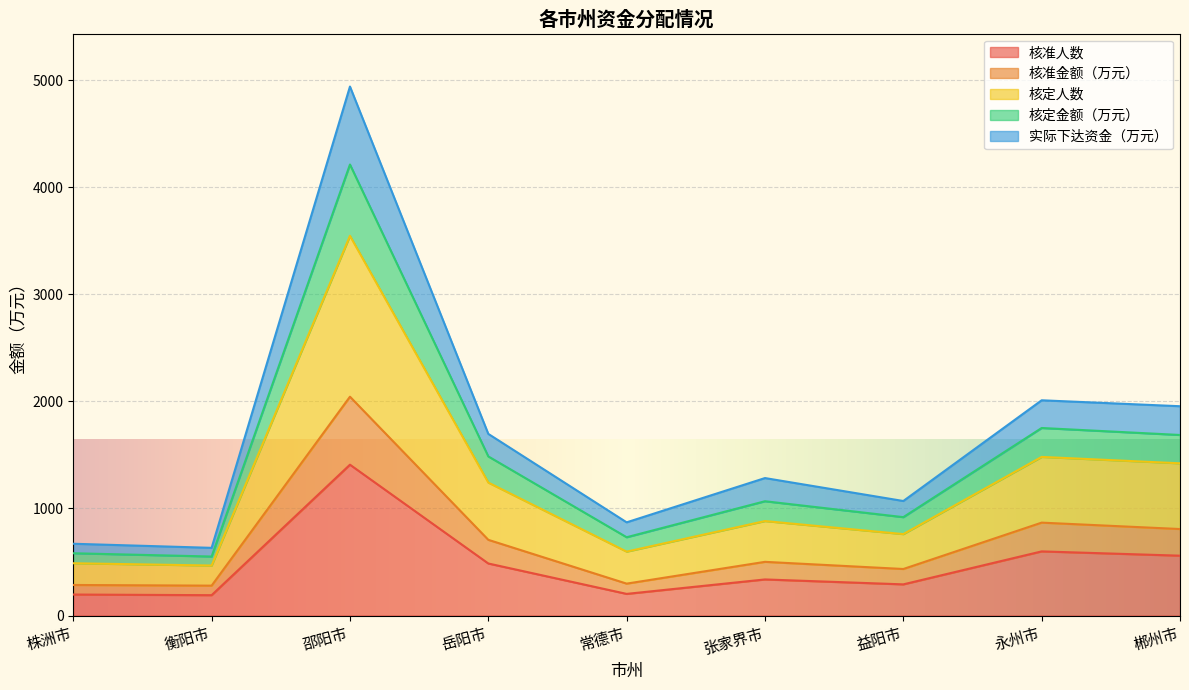

What is the total value across all series at 永州市?

2010.7